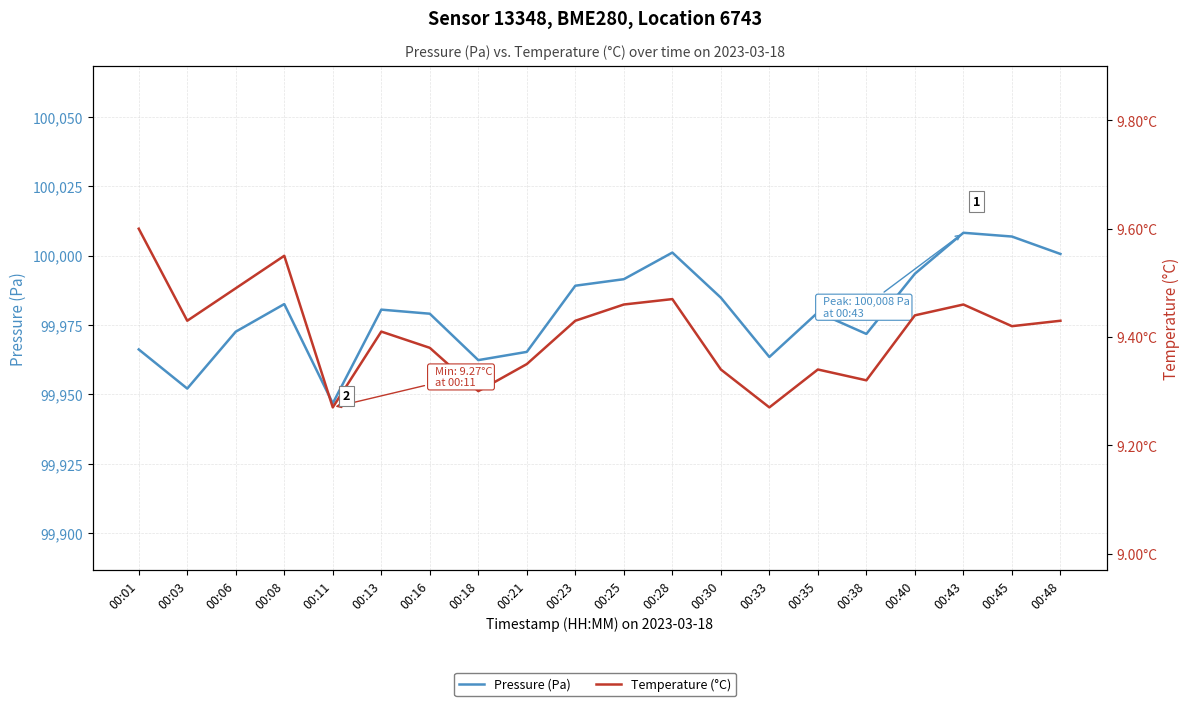

At which category is the sum across all series the highest?

00:43